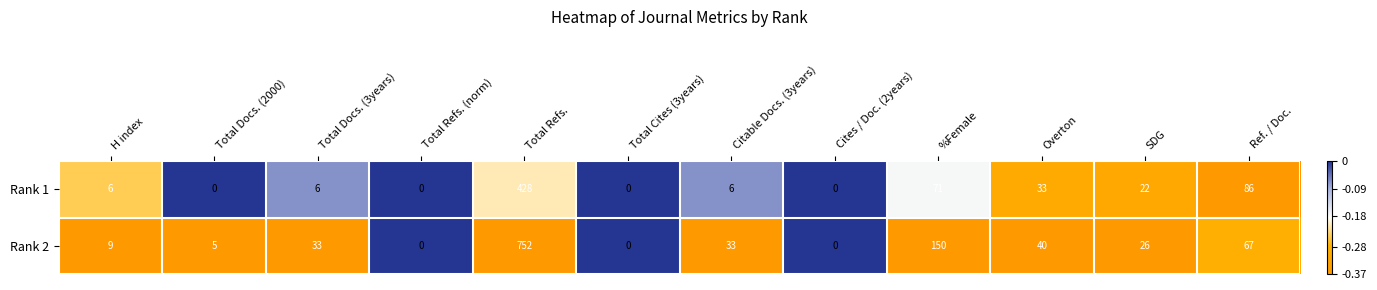

What is the difference between the second highest and minimum values in the Rank 1 series?

86